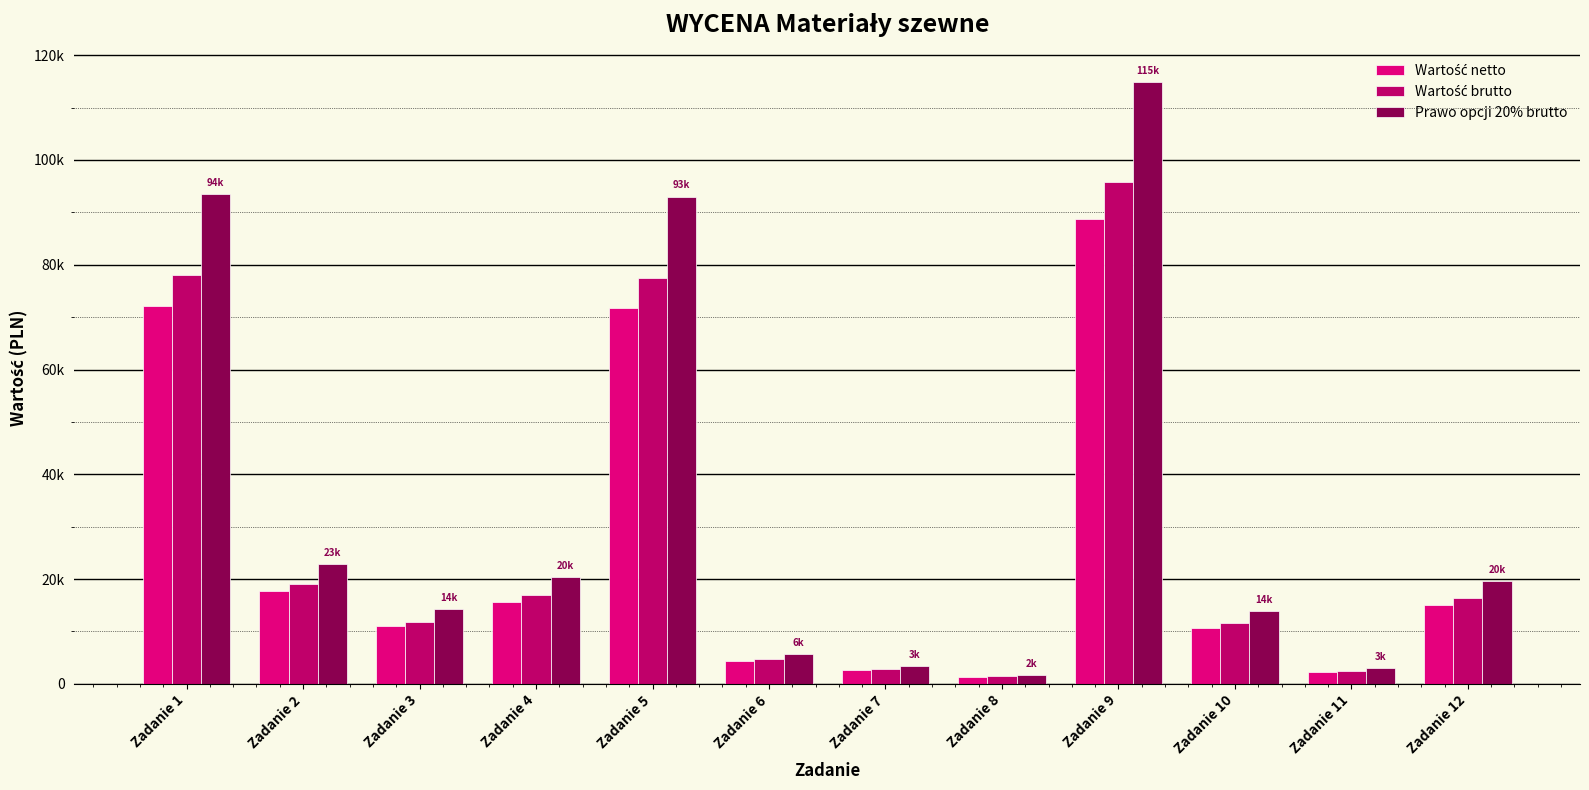

At which label does Wartość brutto reach its peak?

Zadanie 9